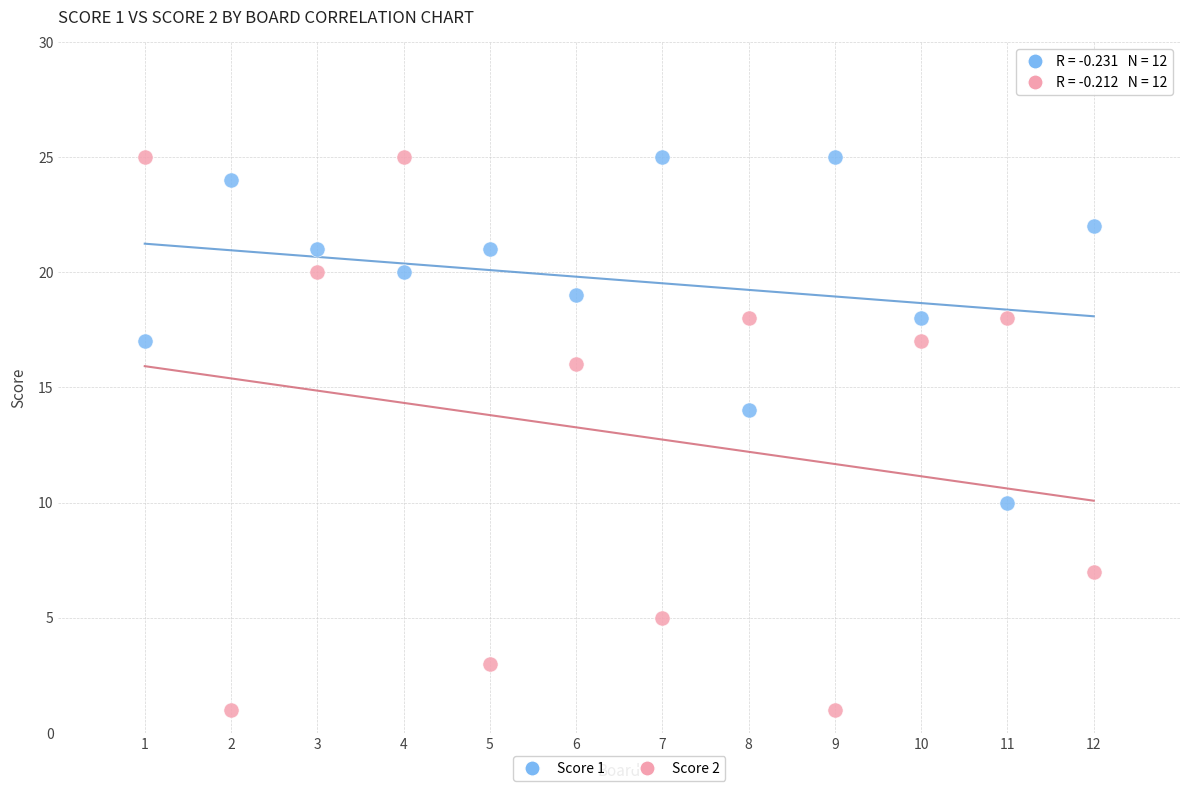

Which series has the largest Y range (max minus min)?

Score 2